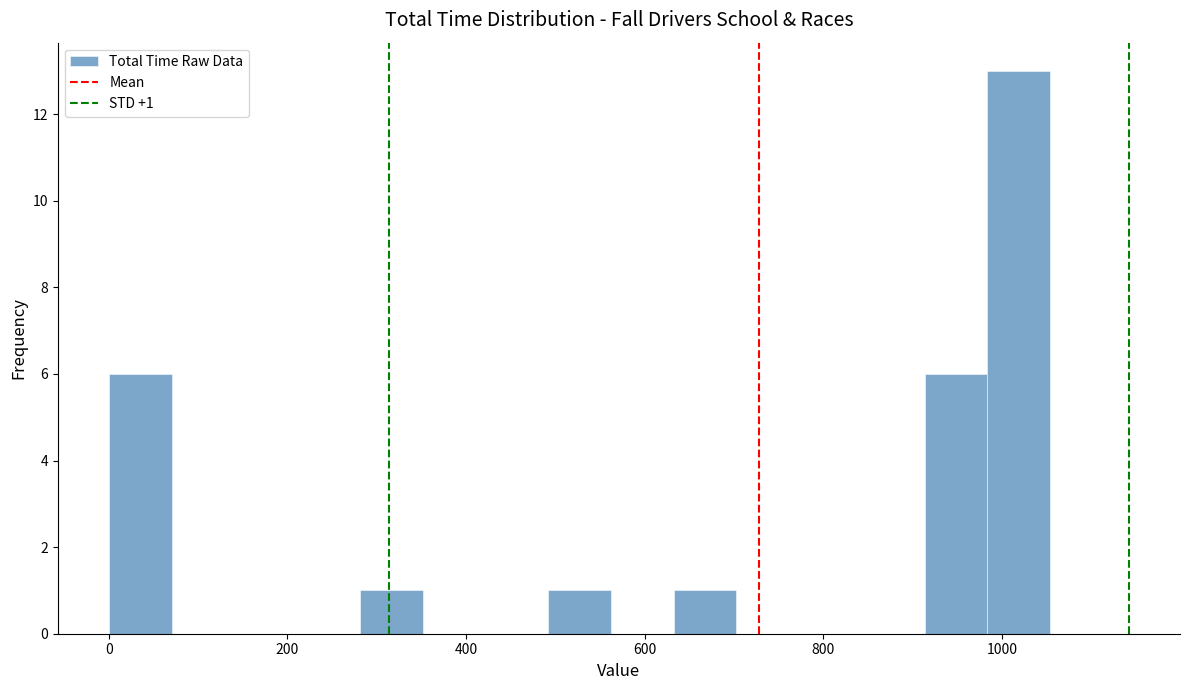

Read against the x-axis, roughly where is the centre of the tallest bar?

1020